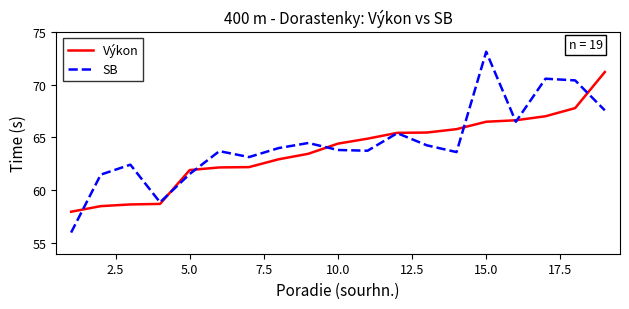

Rank the series by their maximum value, from highest to lowest.

SB, Výkon